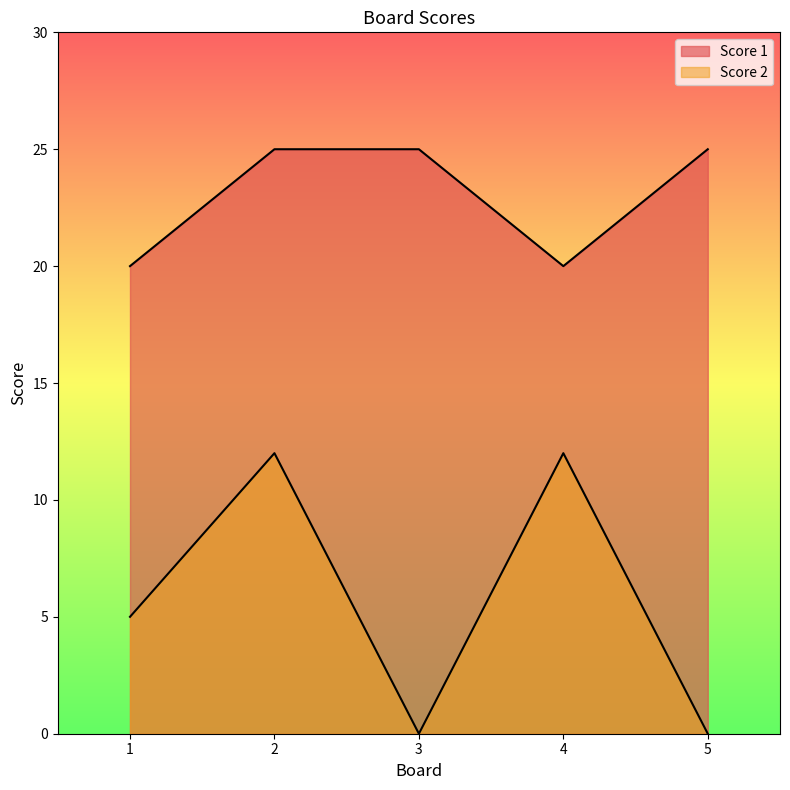

What is the total value across all series at 1?

25